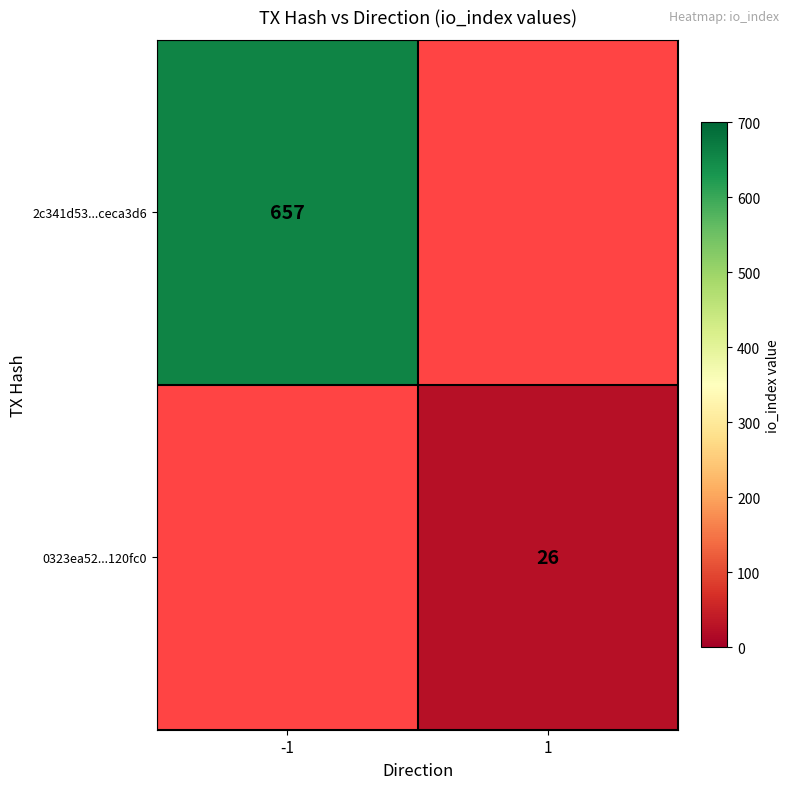

The 0323ea52...120fc0 series shows 26 at 1. True or false?

True